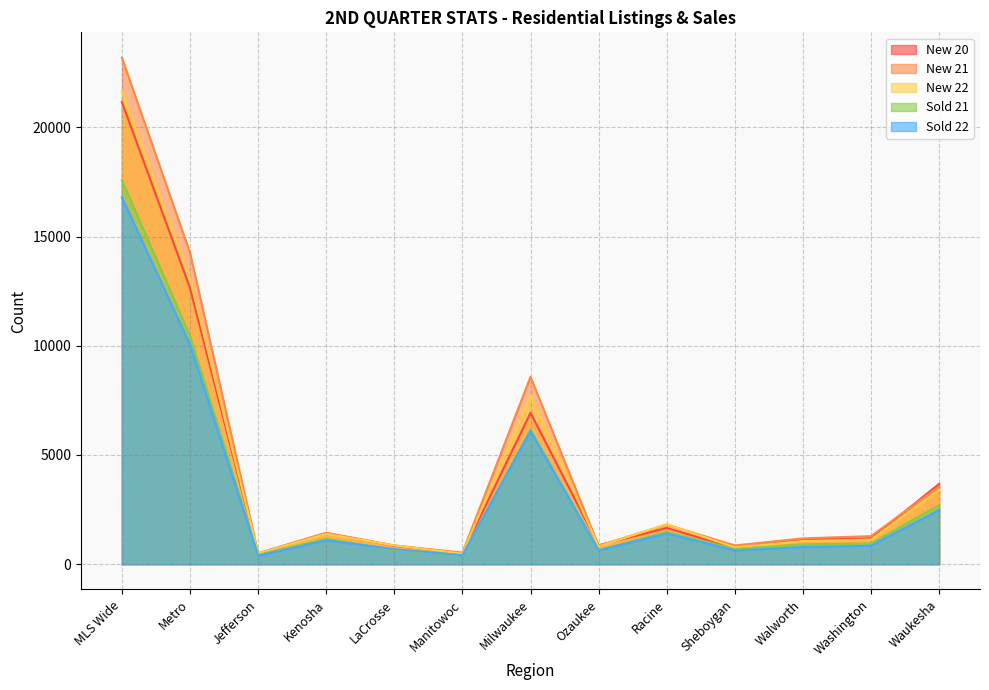

Which category has the lowest value in the Sold 21 series?

Manitowoc